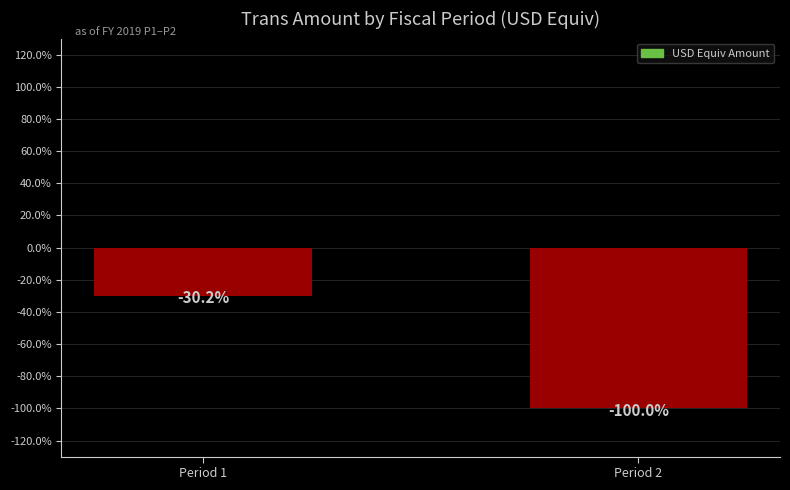

Where is the data nearest to the value -65?

Period 1